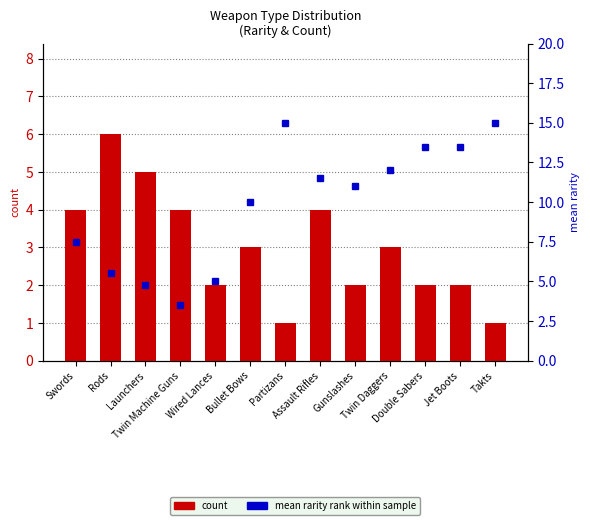

Which category has the lowest value across all series?

Partizans